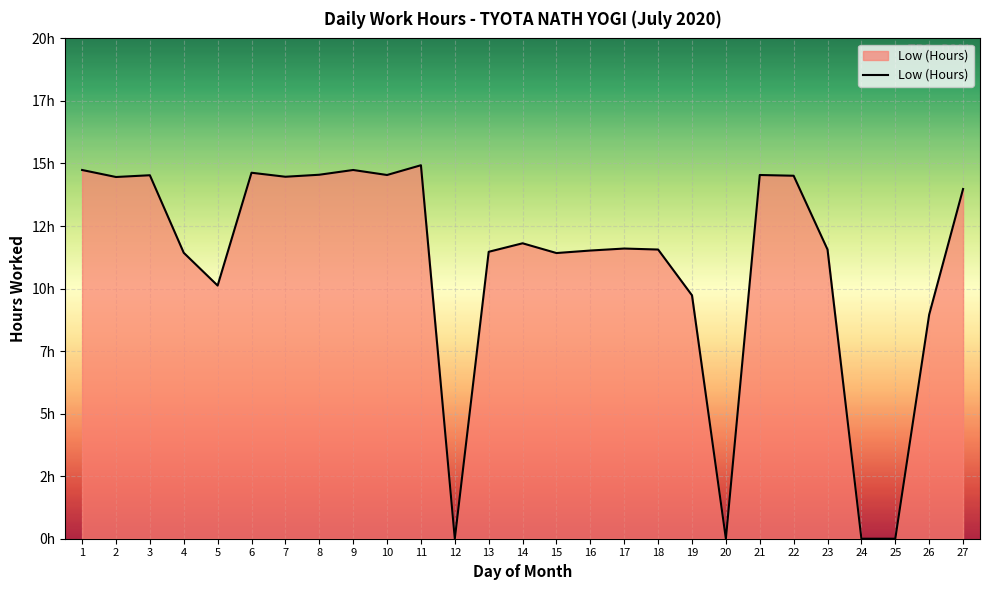

Does the chart have visible grid lines?

Yes